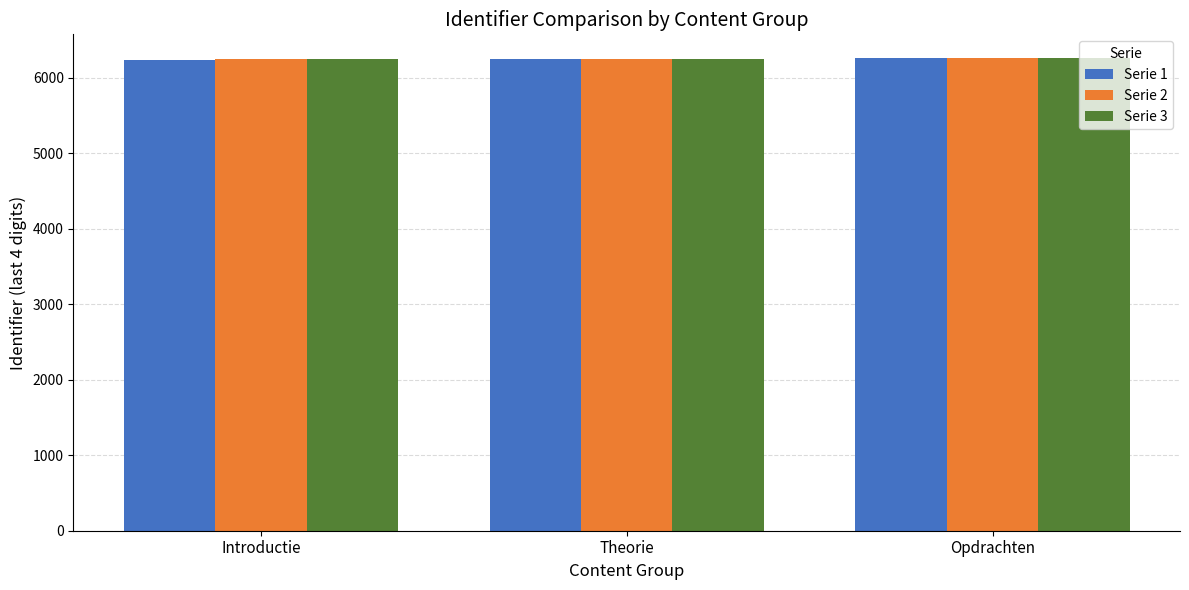

What is the value of the Serie 2 bar at the 2nd from the left?

6247